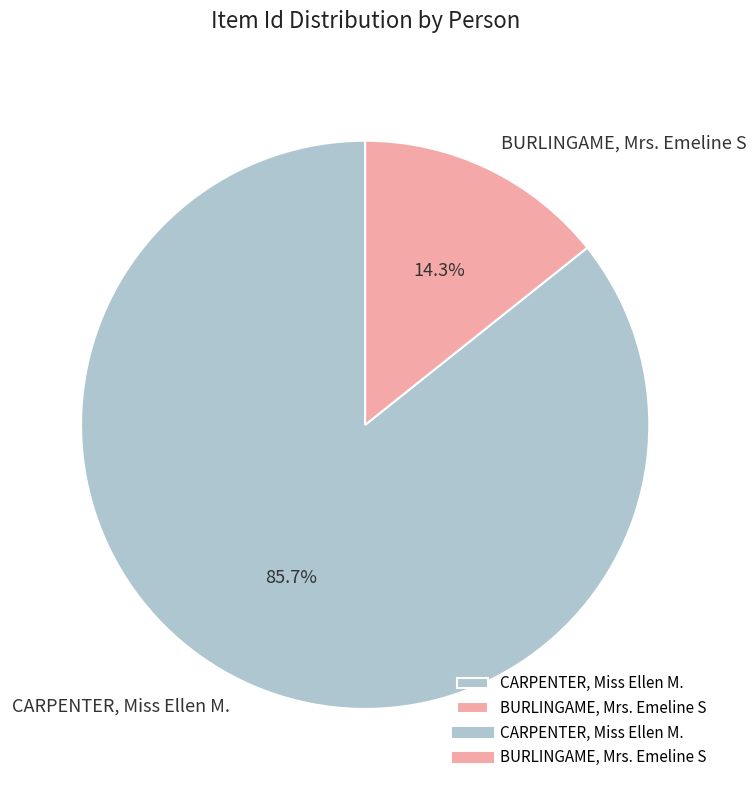

What is the largest slice in the pie chart?

CARPENTER, Miss Ellen M.